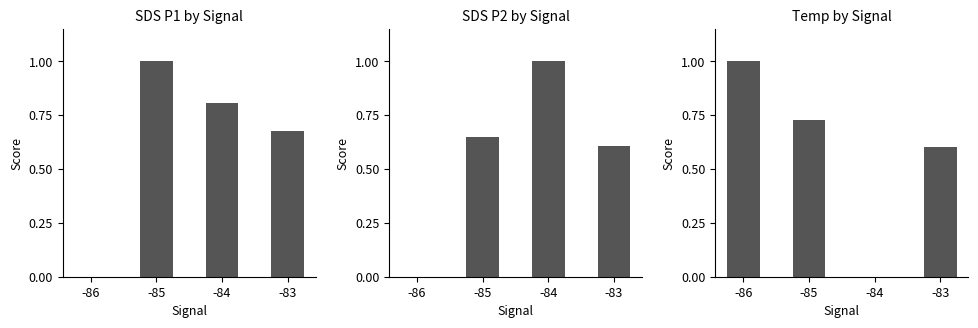

Which category has the highest value across all series?

-85